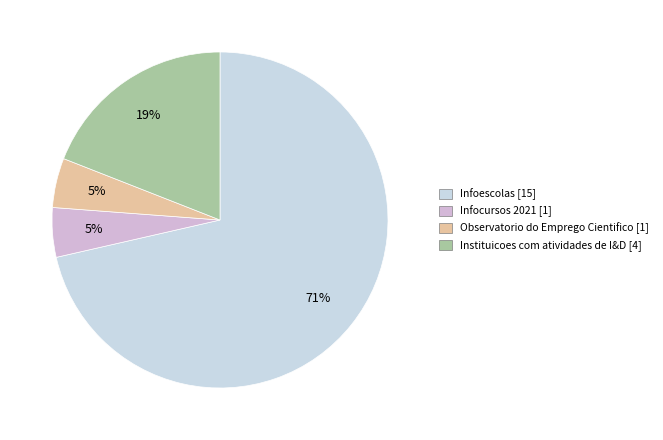

Which slice is the smallest?

Infocursos 2021